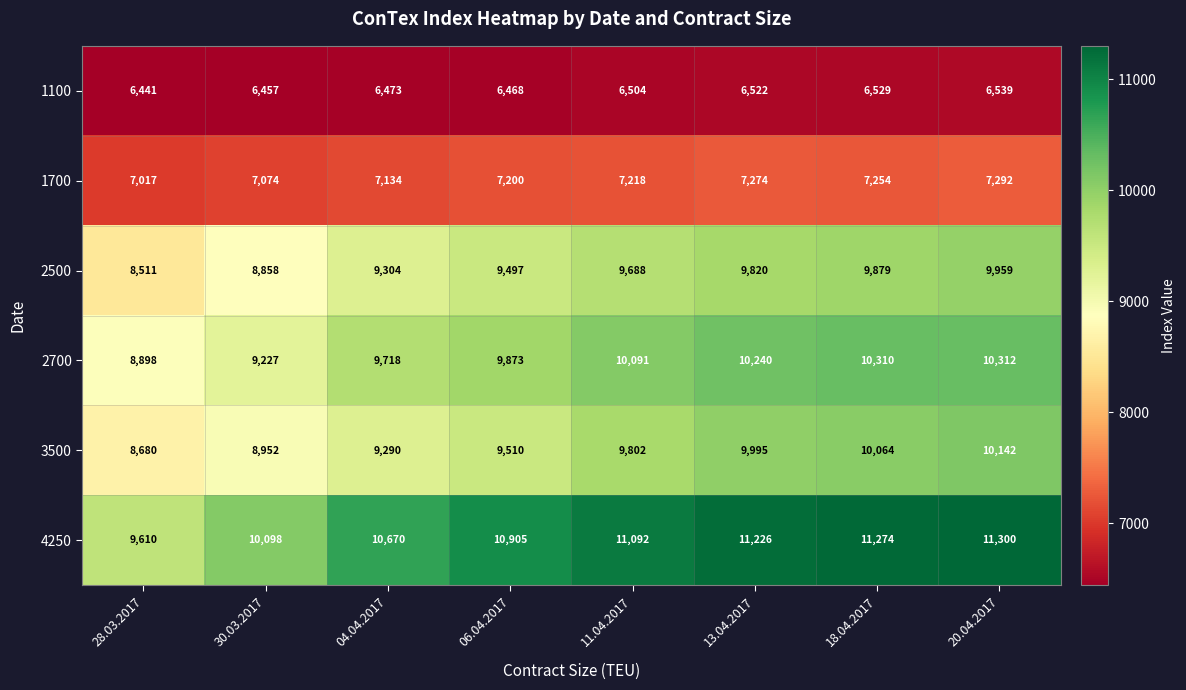

What is the smallest value displayed?

6441